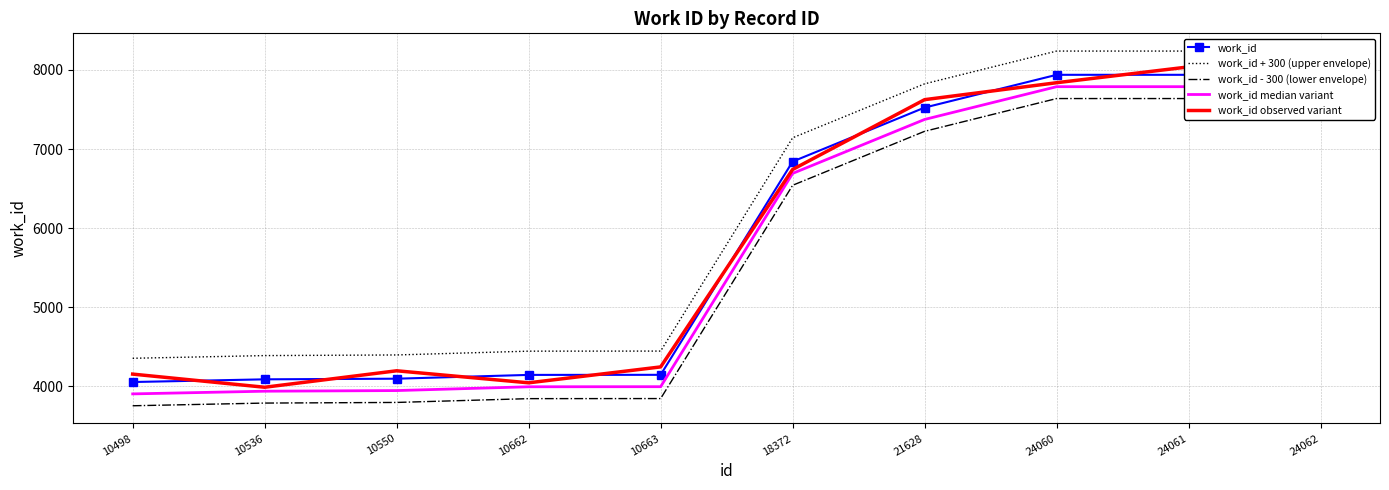

Reading left to right, transcribe all the data shown in this chart.

work_id: 10498=4056	10536=4090	10550=4098	10662=4146	10663=4147	18372=6842	21628=7524	24060=7938	24061=7938	24062=7938
work_id + 300 (upper envelope): 10498=4356	10536=4390	10550=4398	10662=4446	10663=4447	18372=7142	21628=7824	24060=8238	24061=8238	24062=8238
work_id - 300 (lower envelope): 10498=3756	10536=3790	10550=3798	10662=3846	10663=3847	18372=6542	21628=7224	24060=7638	24061=7638	24062=7638
work_id median variant: 10498=3906	10536=3940	10550=3948	10662=3996	10663=3997	18372=6692	21628=7374	24060=7788	24061=7788	24062=7788
work_id observed variant: 10498=4156	10536=3990	10550=4198	10662=4046	10663=4247	18372=6742	21628=7624	24060=7838	24061=8038	24062=7838